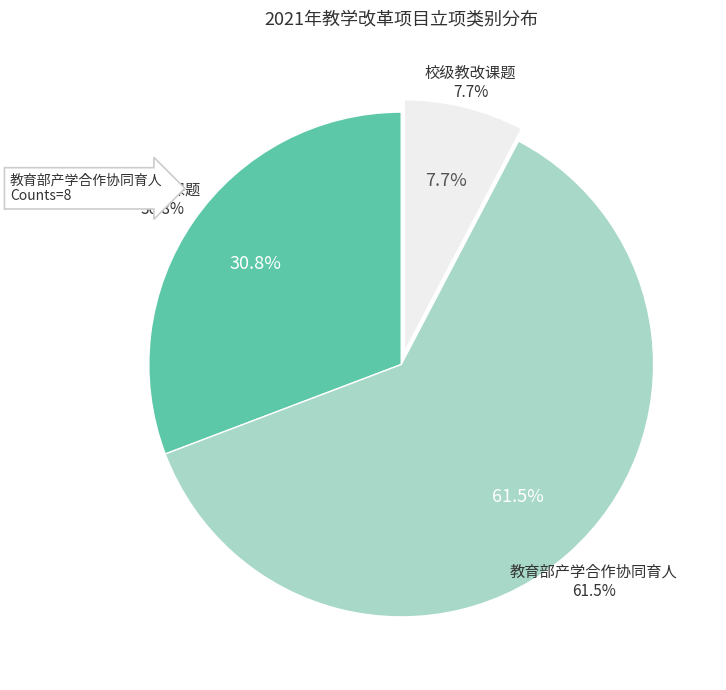

To the nearest percent, what portion does 2021省高等教育教学改革研究课题 represent?

31%